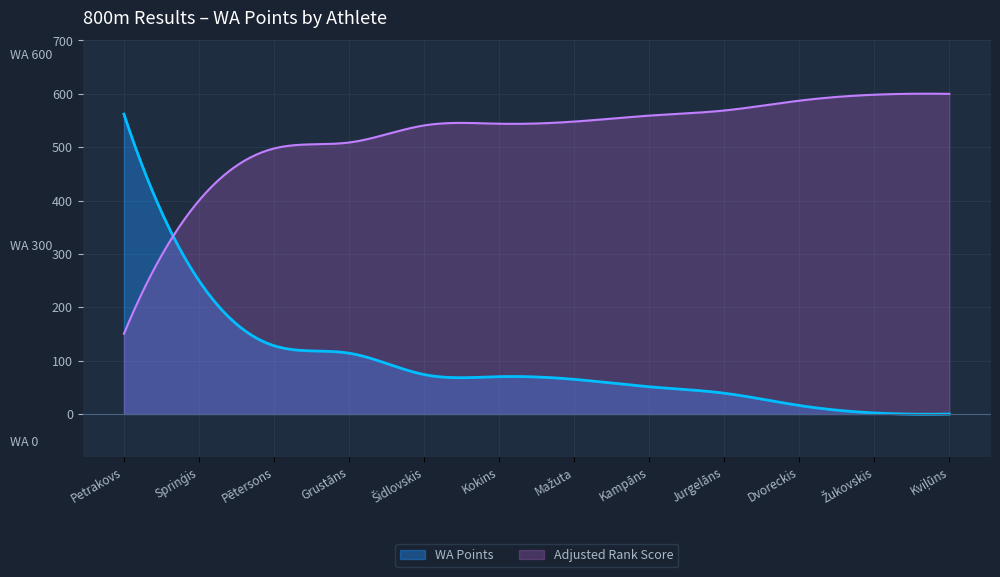

What is the change in value from Maksims Petrakovs to Arnis Dvoreckis?

-546